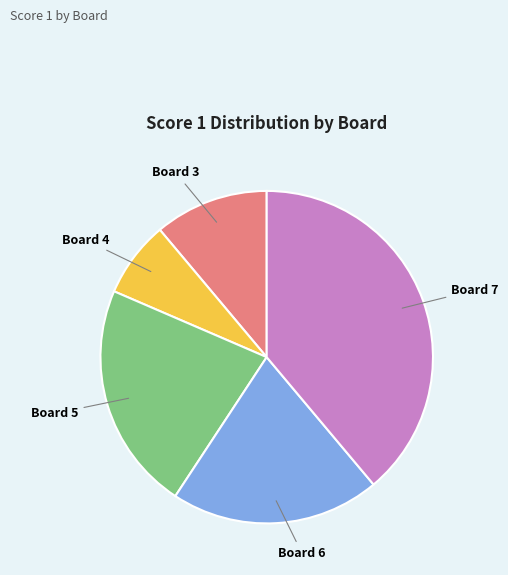

Which category has the biggest portion of the pie?

Board 7